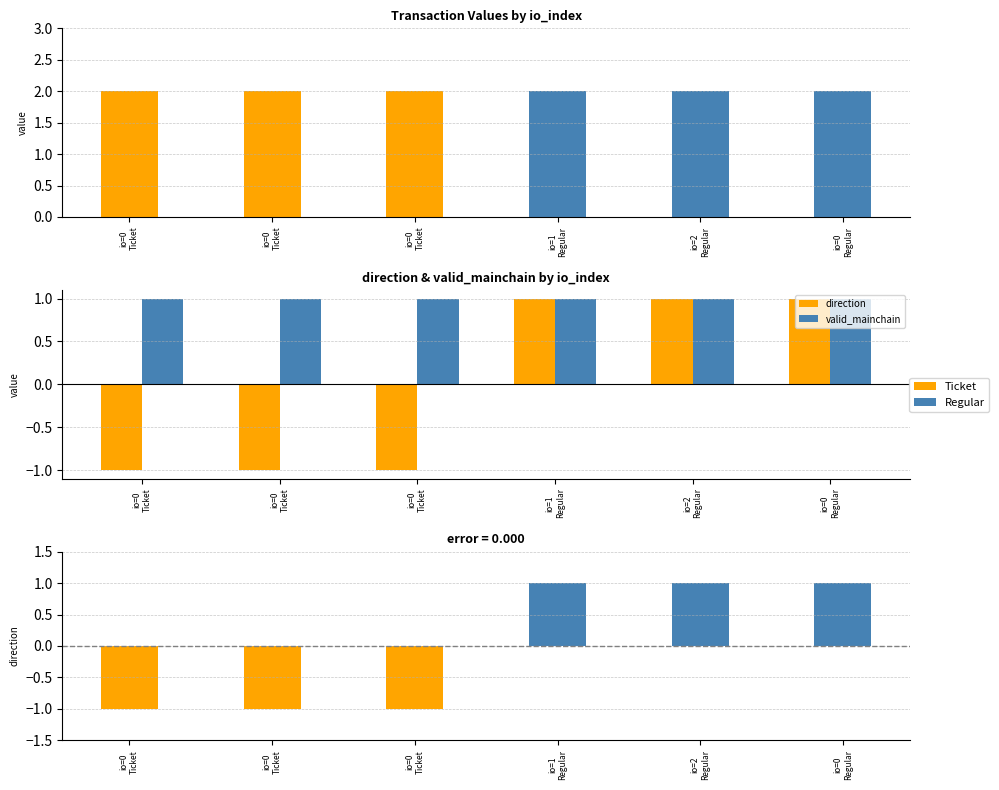

What is the label of the 3rd bar from the left?

io=0
Ticket